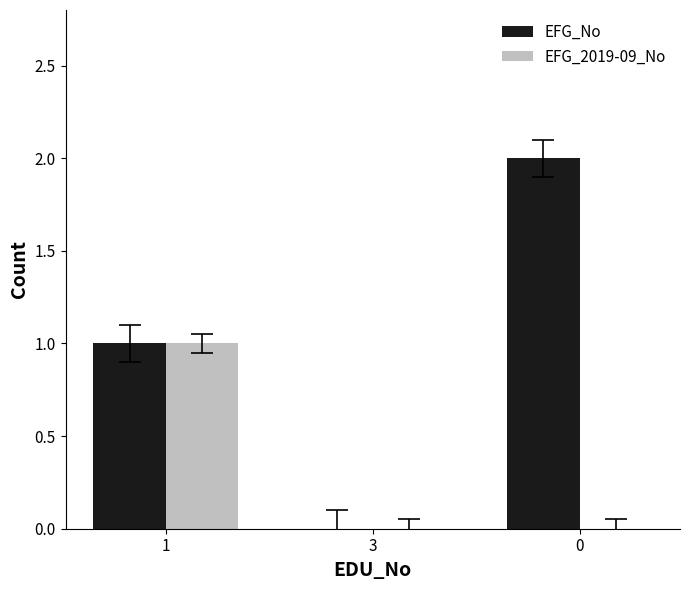

Reading left to right, extract all data points from this chart.

EFG_No: 1=1	3=0	0=2
EFG_2019-09_No: 1=1	3=0	0=0